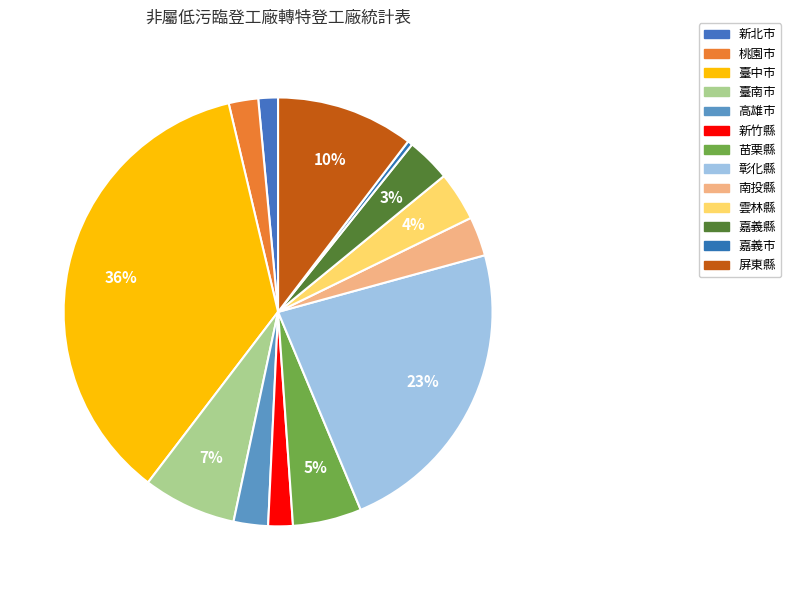

Count the number of slices in the pie.

13